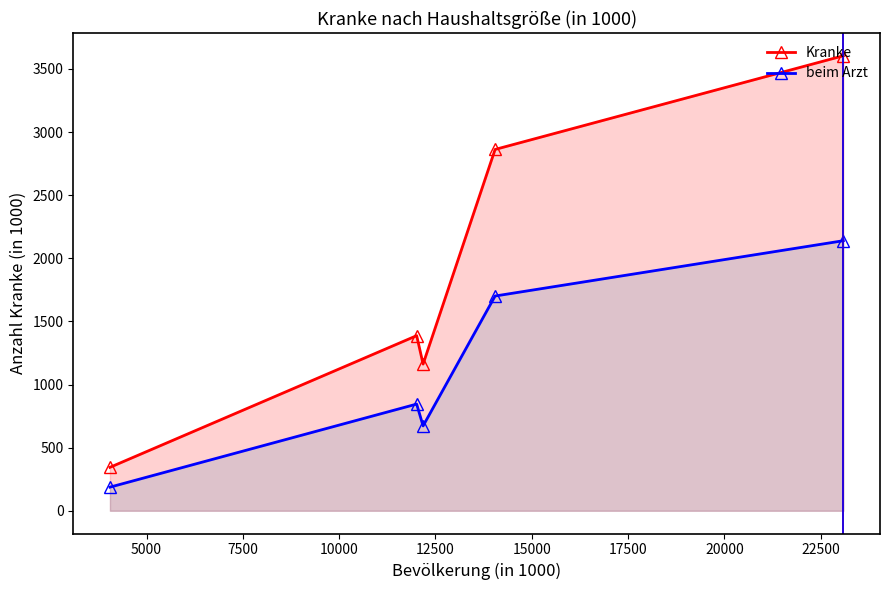

How many interior local peaks does the beim Arzt series have?

1